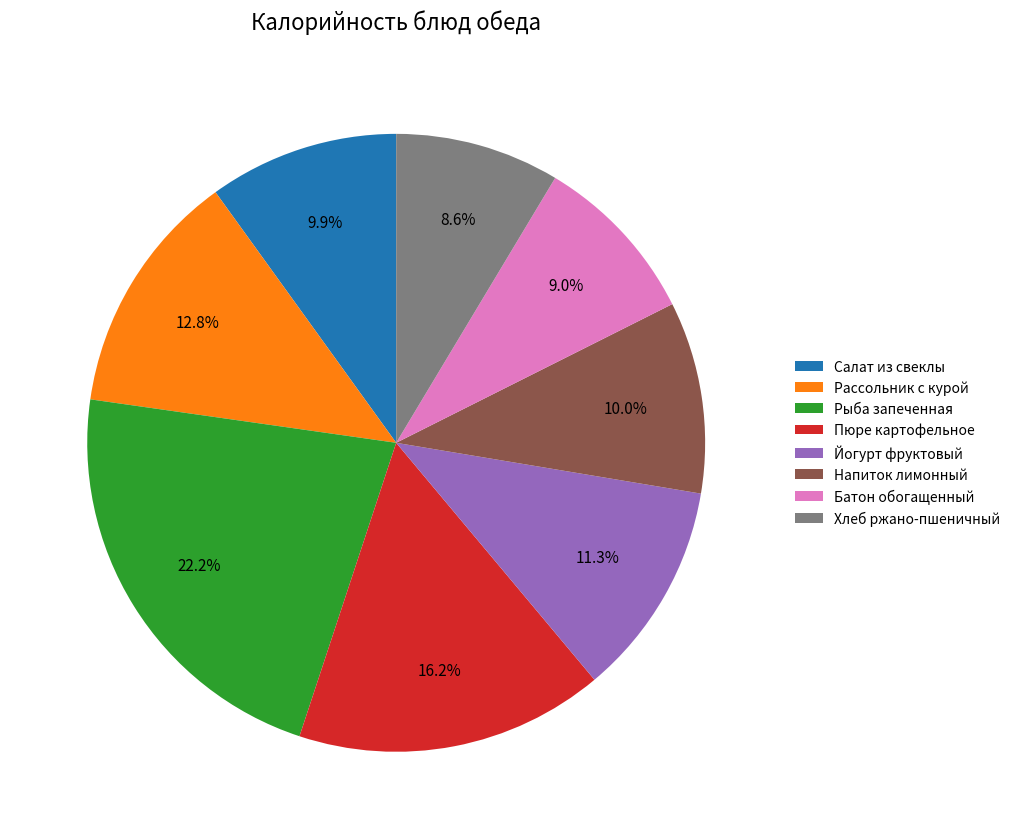

Count the number of slices in the pie.

8